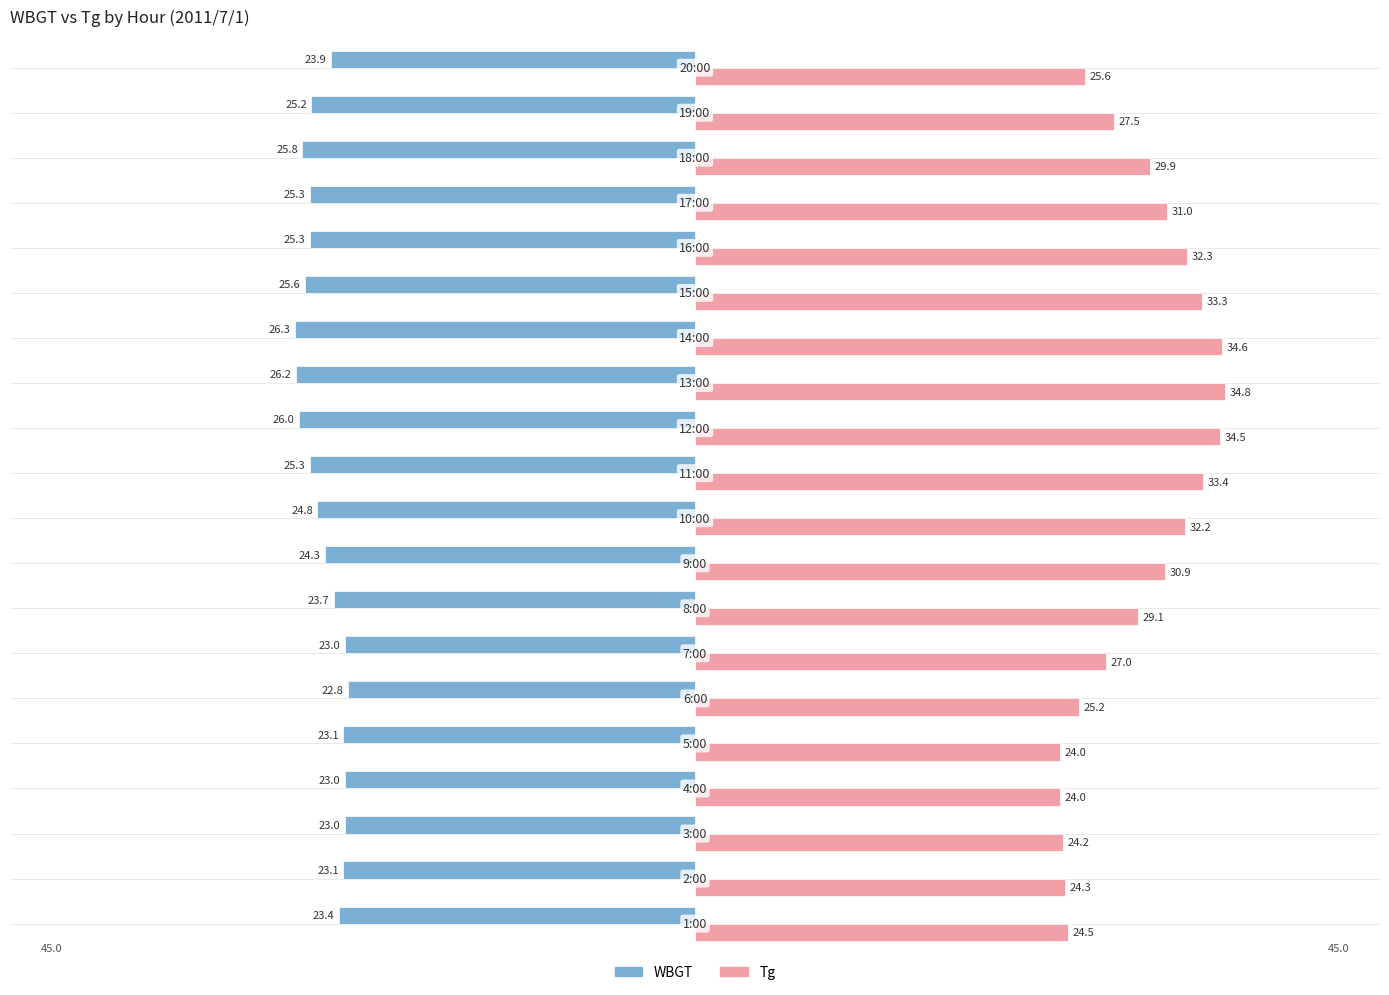

At how many categories does at least one series exceed 33?

5